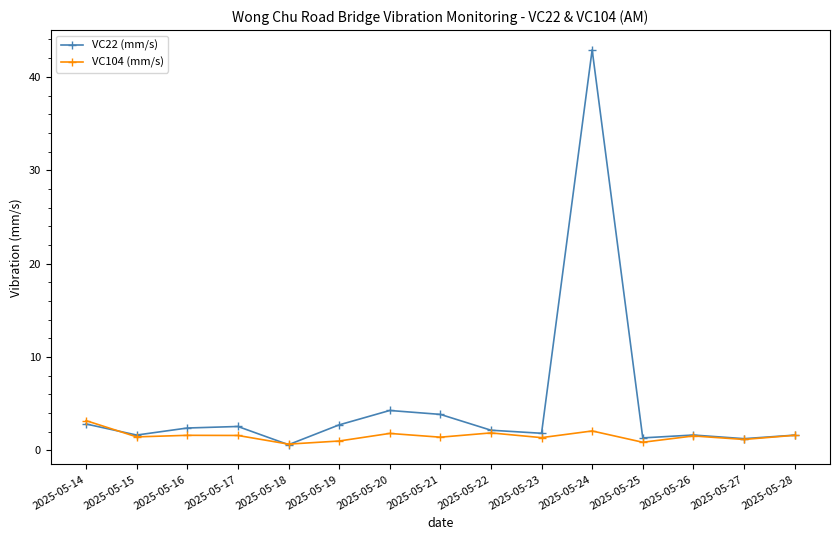

What is the difference between the highest and lowest values at 2025-05-23?

0.5